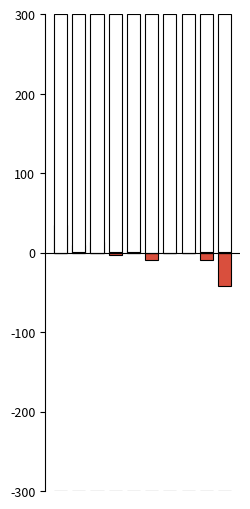

What is the value of the PA (normalized) bar at the 7th from the left?

-0.6